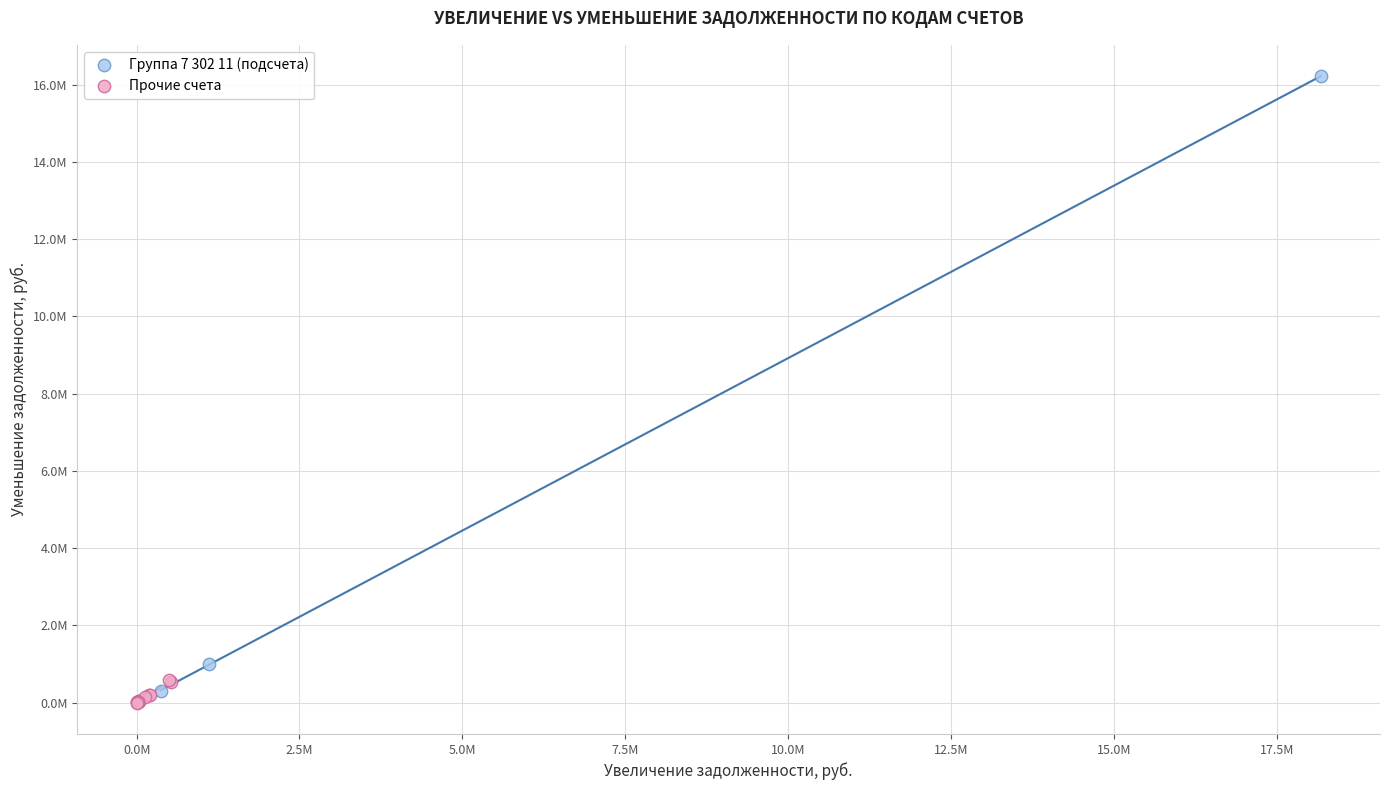

Which series reaches the maximum Y coordinate?

Группа 7 302 11 (подсчета)